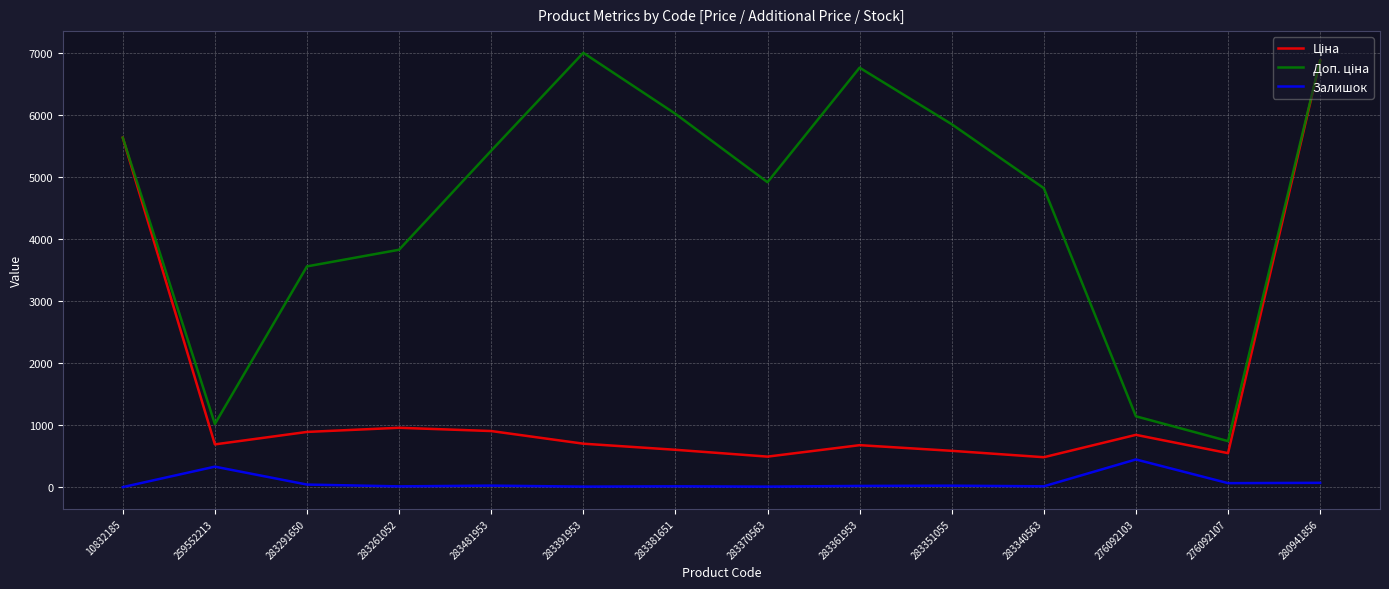

What is the difference between the highest and lowest values at 276092103?

696.1